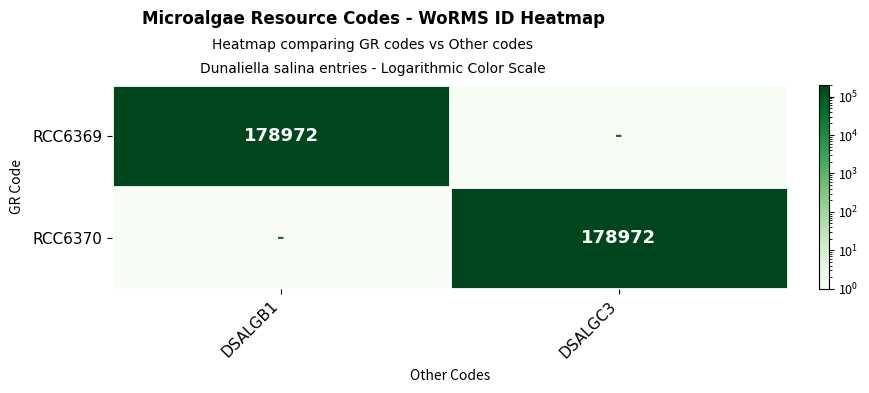

The RCC6369 series shows 178972 at DSALGB1. True or false?

True